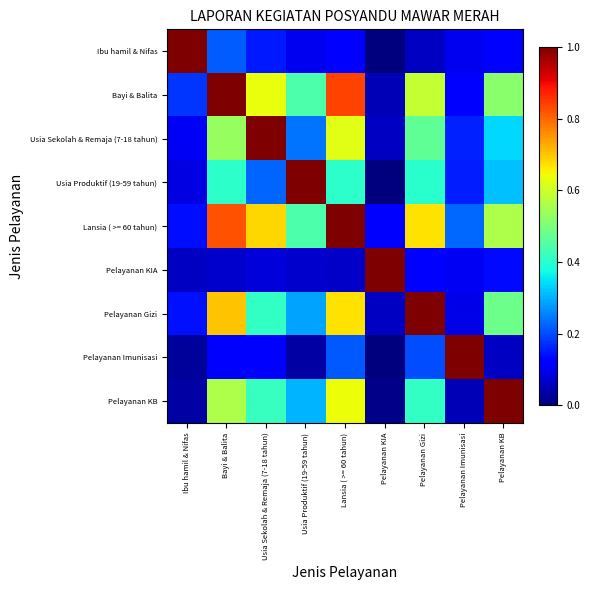

Which series has the largest range (max minus min)?

Ibu hamil & Nifas